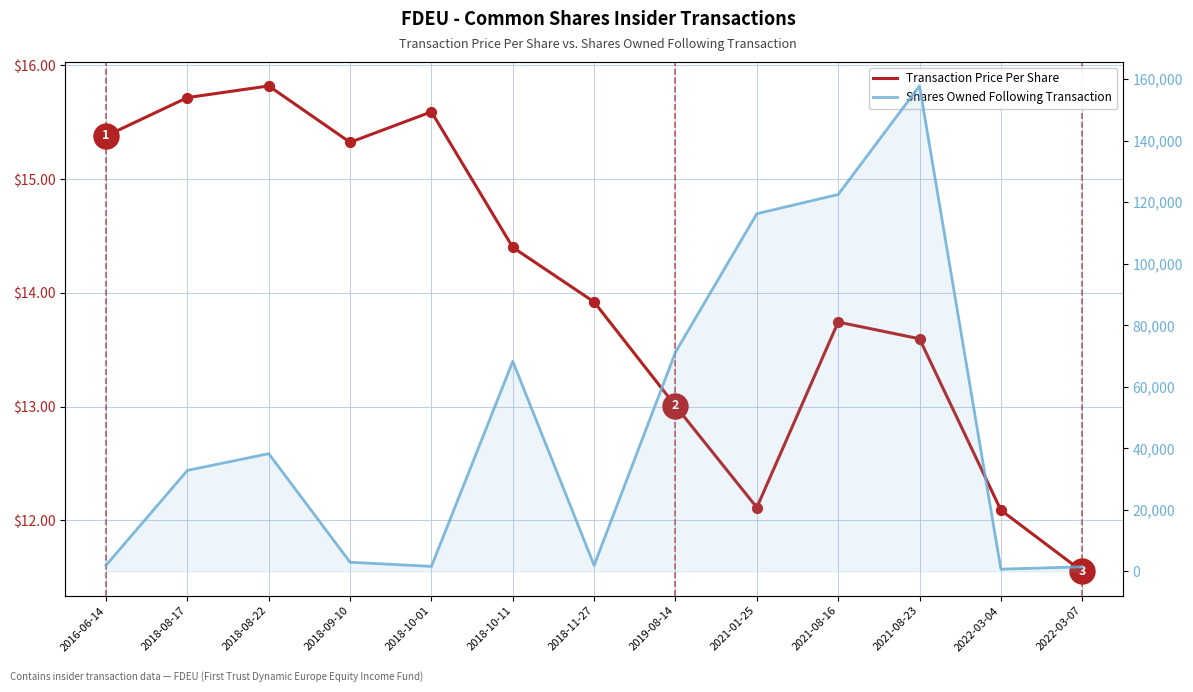

Is the value of Transaction Price Per Share at 2019-08-14 greater than the value of Shares Owned Following Transaction at 2022-03-04?

No